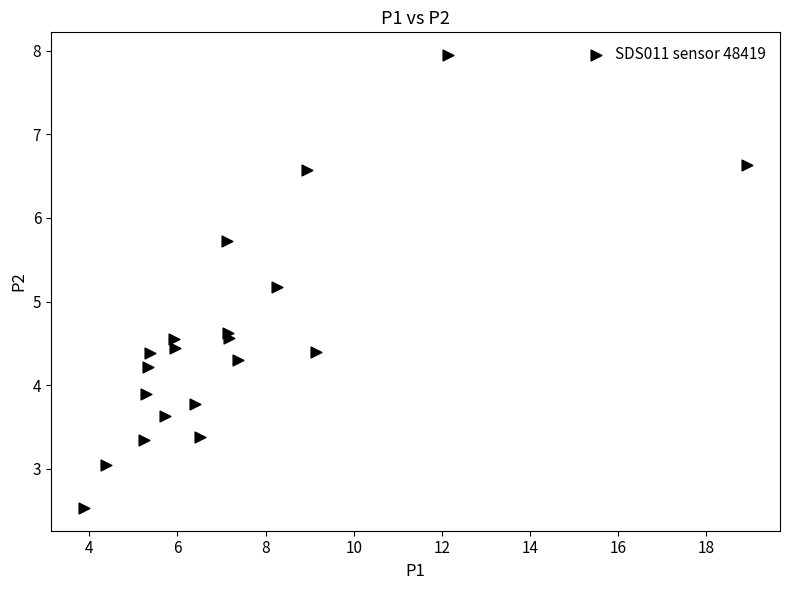

What Y value in the scatter plot is closest to 5?

5.2